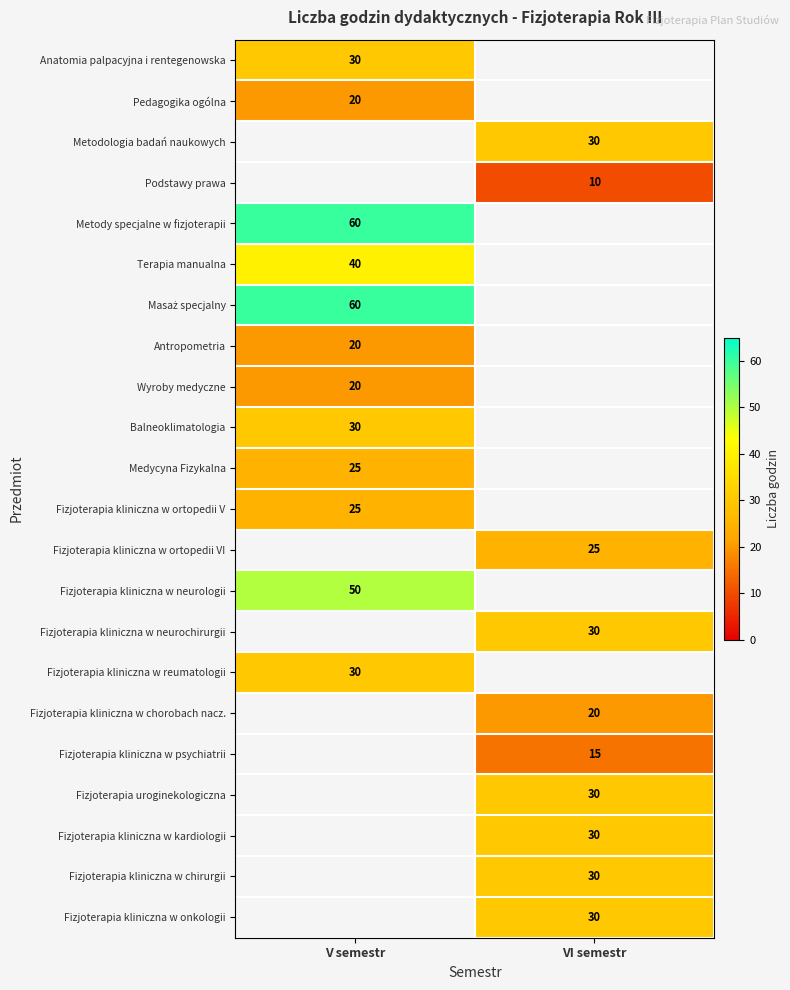

The Fizjoterapia kliniczna w chorobach nacz. series shows 5 at VI semestr. True or false?

False